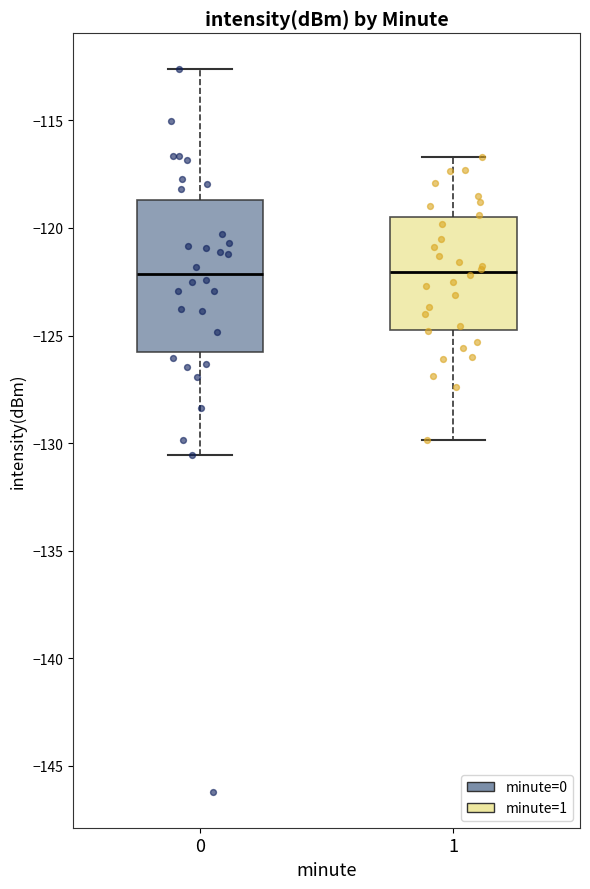

Where does the lower whisker of the box at x = 1 end on the y-axis? The values are not printed on the chart, so give them approximately, as read against the axis.

-130.0